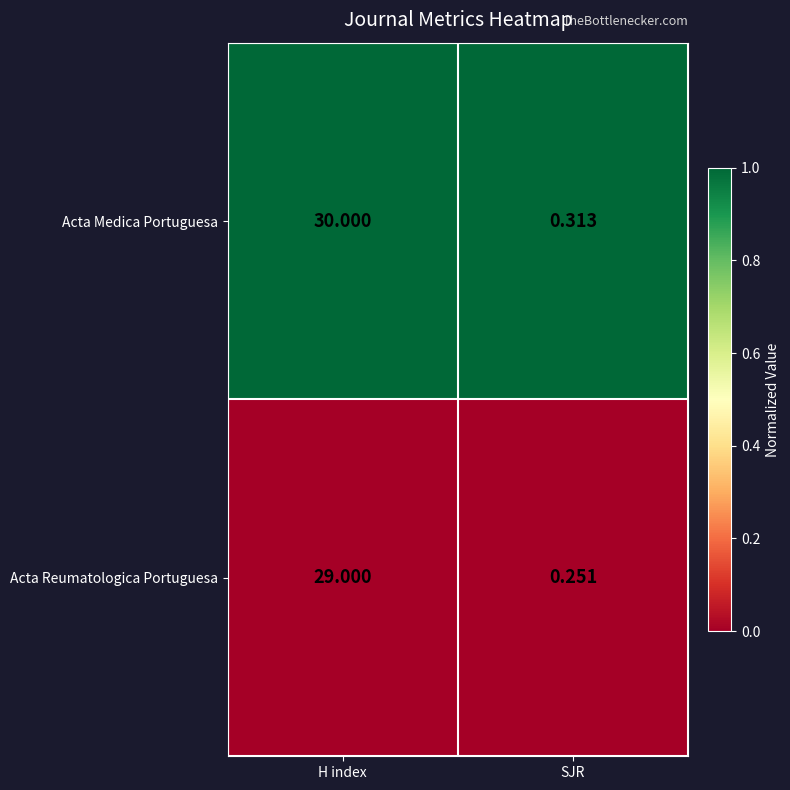

Rank the series at H index from lowest to highest value.

Acta Reumatologica Portuguesa, Acta Medica Portuguesa